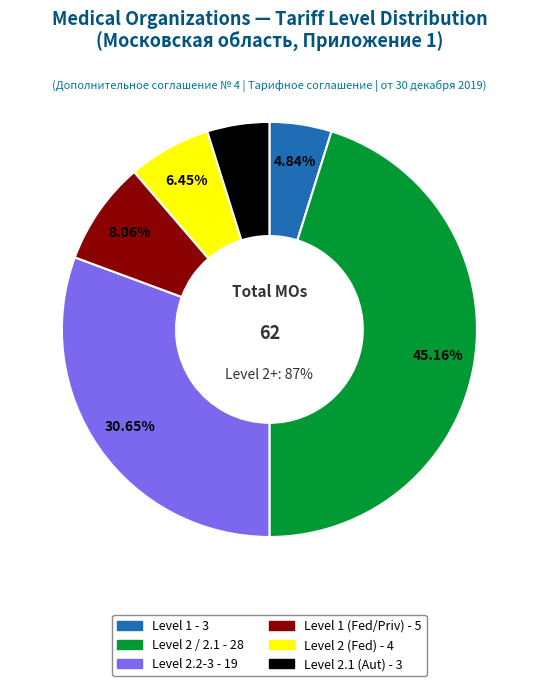

True or false: 2 accounts for 16% of the total.

False